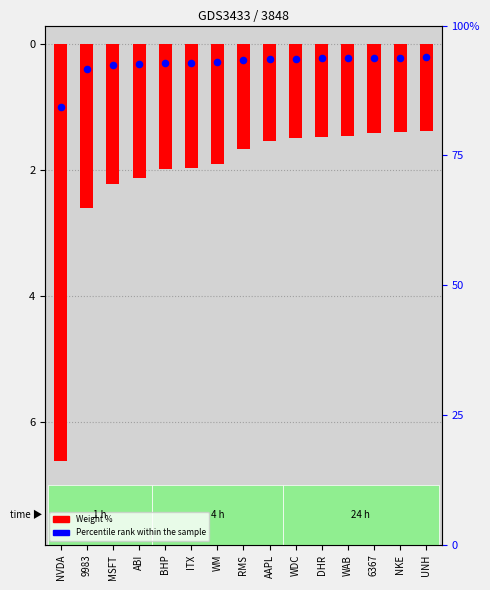

Is the value of Weight % at NVDA greater than the value of Percentile rank within the sample at WDC?

No